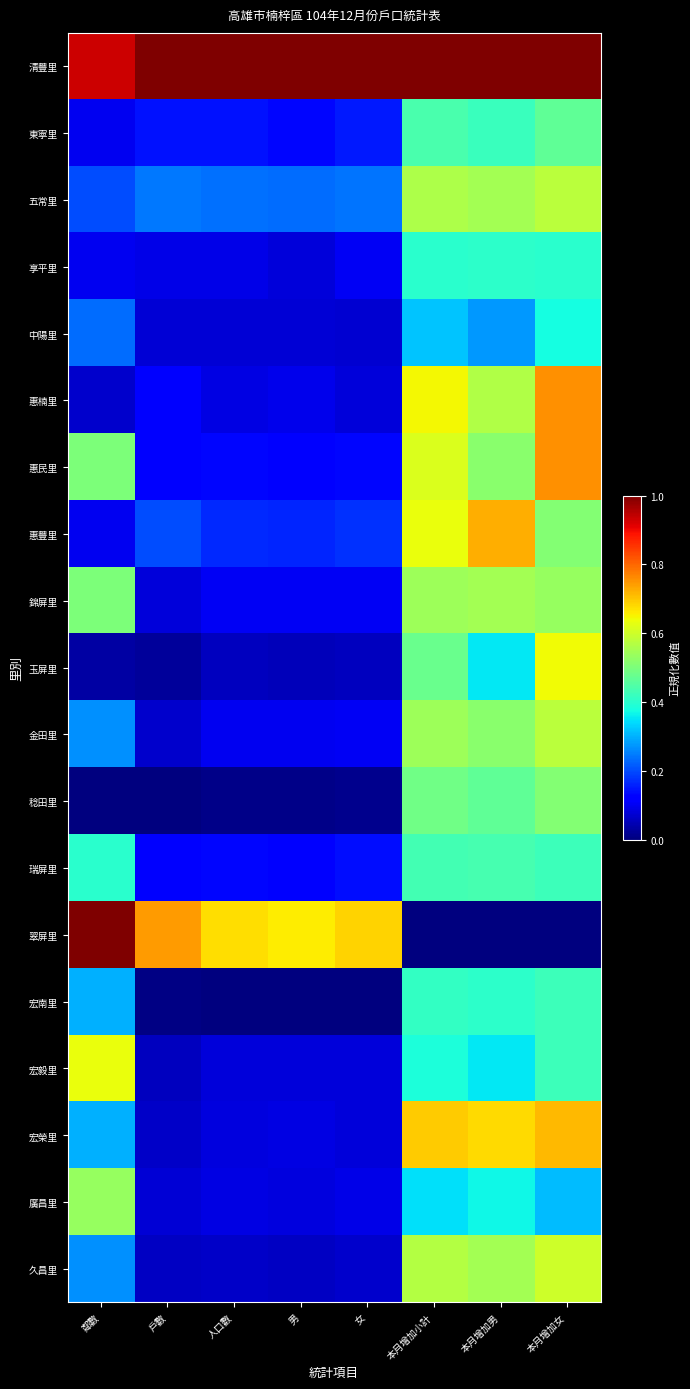

What is the greatest value displayed?

1.0